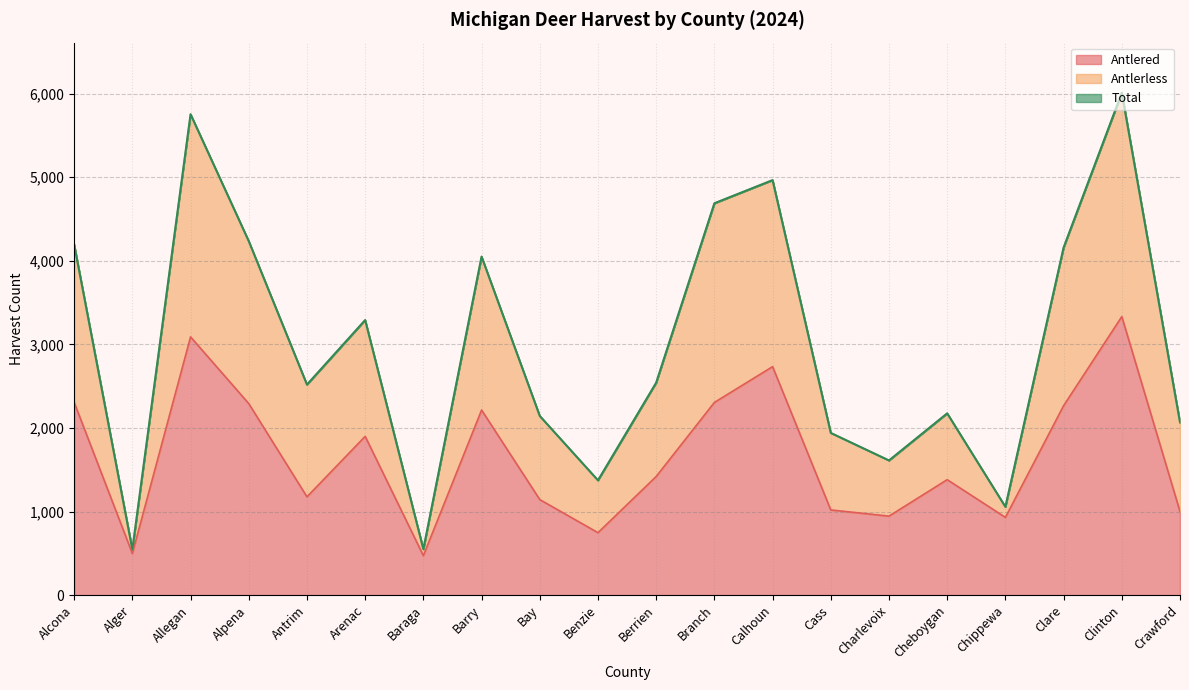

What is the highest value of the Antlered series?

3332